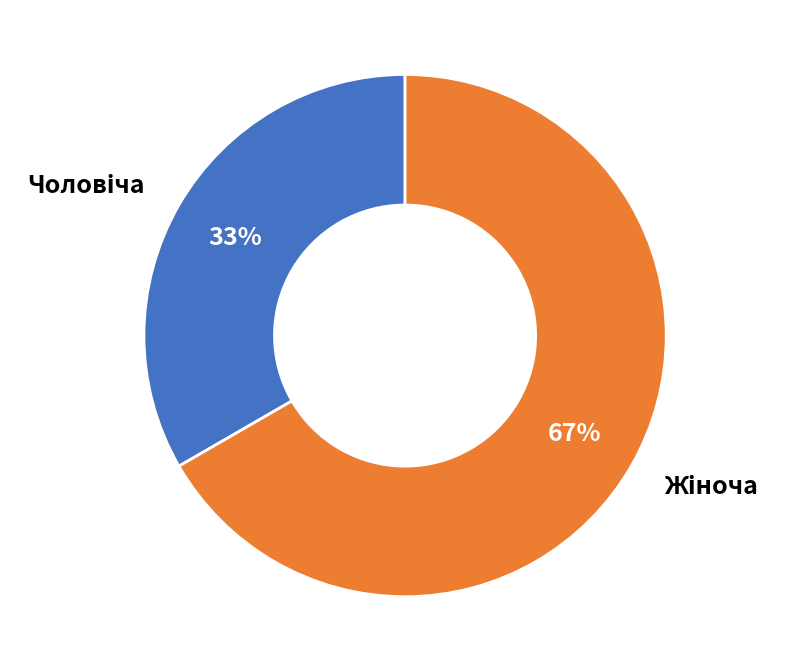

Is there a majority slice in this chart?

Yes